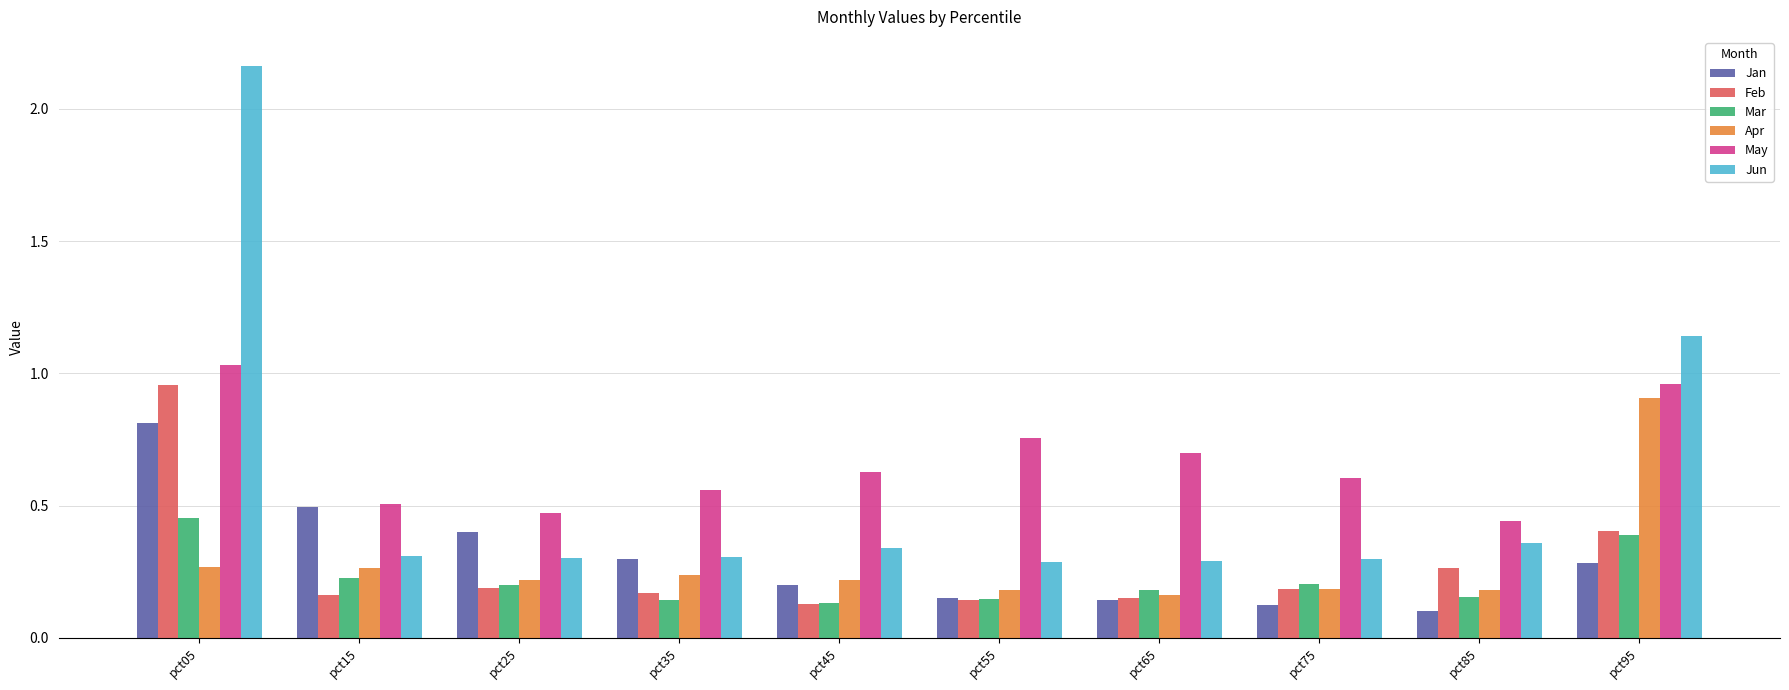

Is it true that May equals 0.4 at pct85?

True